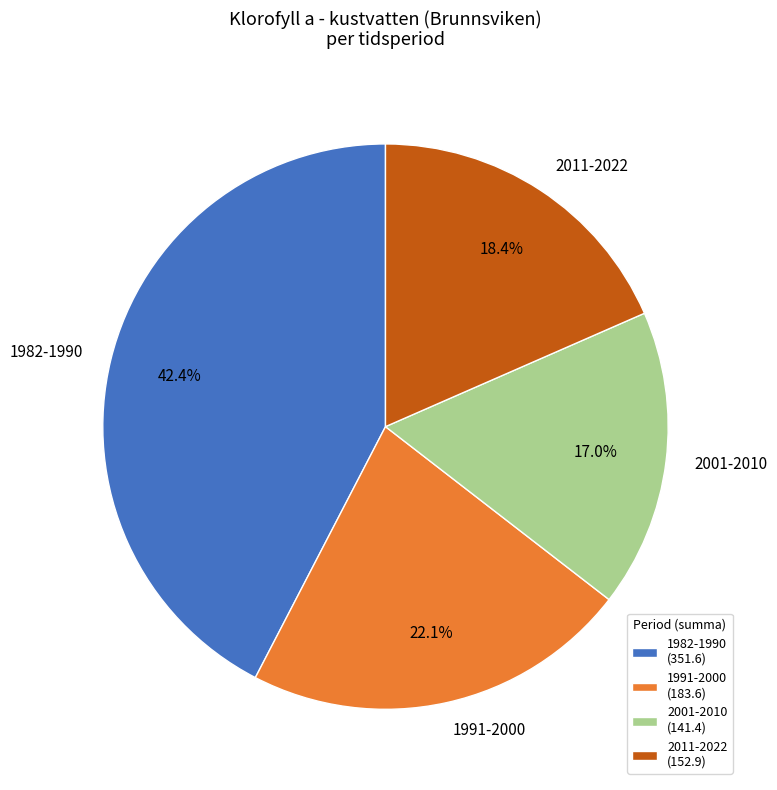

How much of the chart is everything except 2011-2022?

81.6%